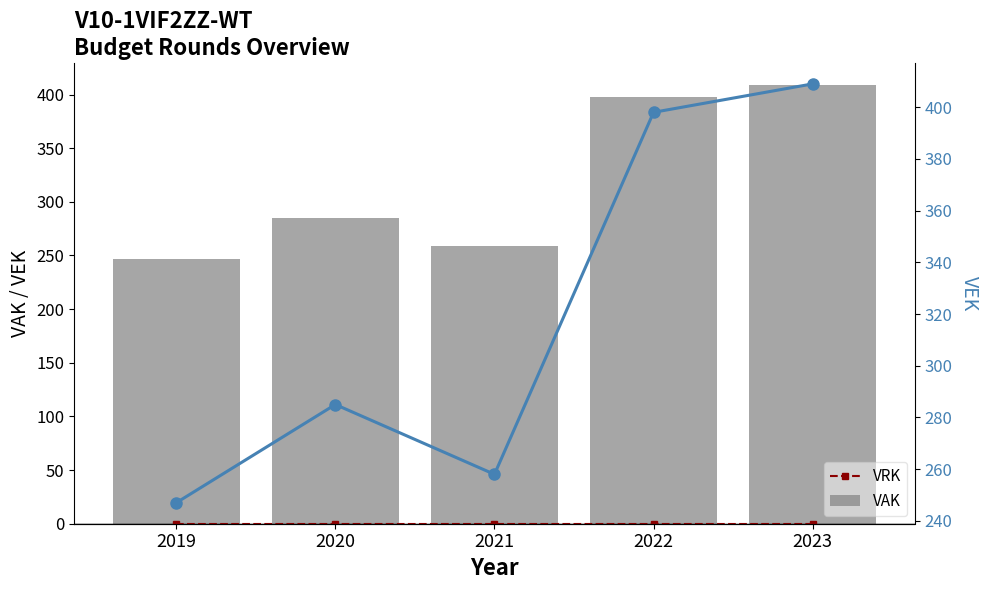

What is the sum of all VEK values?

1597